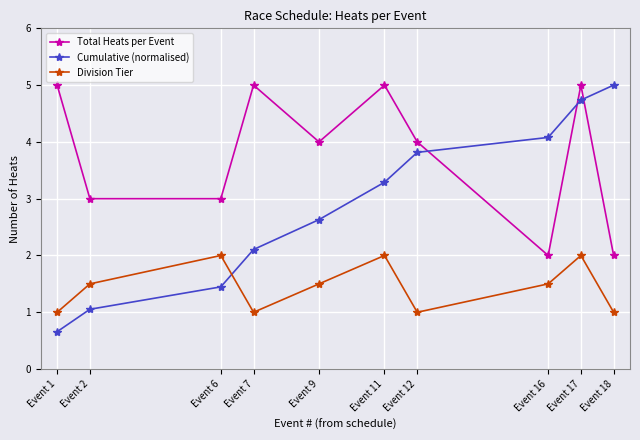

True or false: Division Tier has a value of 1.3 at Event 11.

False